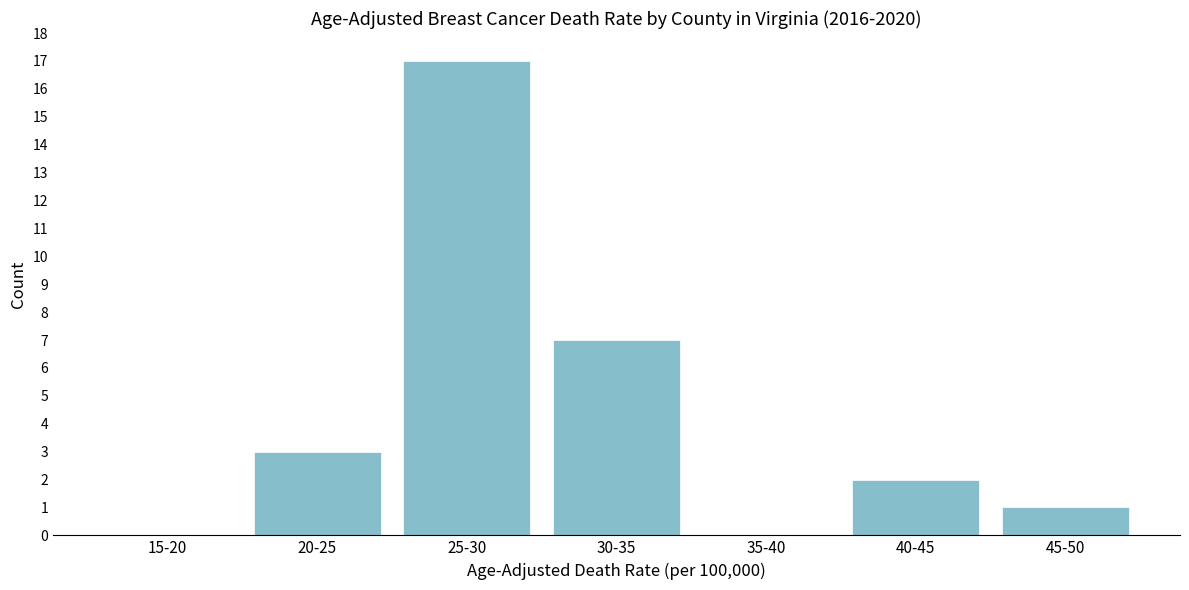

Reading left to right, list all the values displayed in this chart.

15-20=0	20-25=3	25-30=17	30-35=7	35-40=0	40-45=2	45-50=1